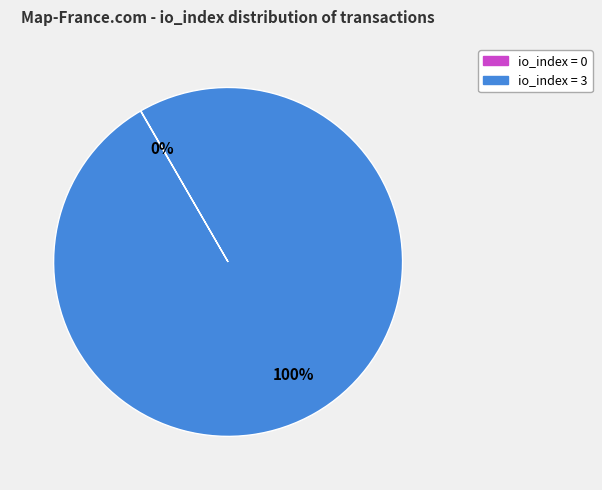

Is there any slice that represents more than half of the pie?

Yes